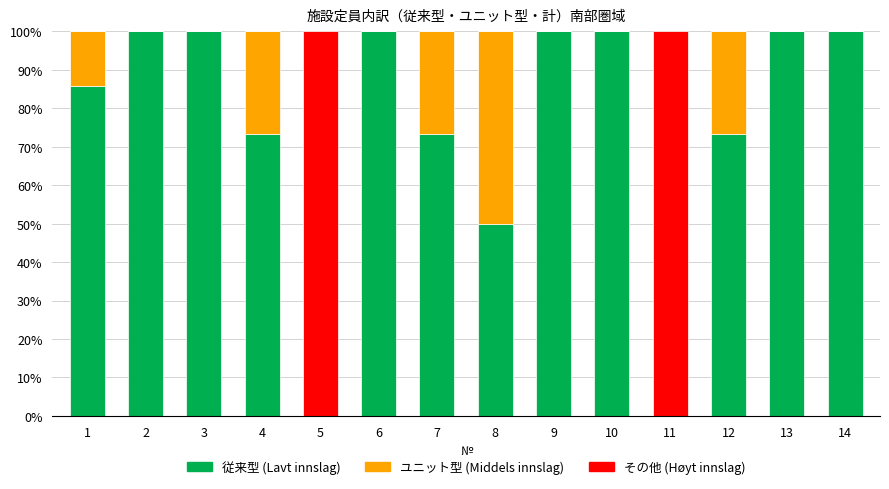

Is it true that 従来型 (Lavt innslag) equals 100.0 at 13?

True